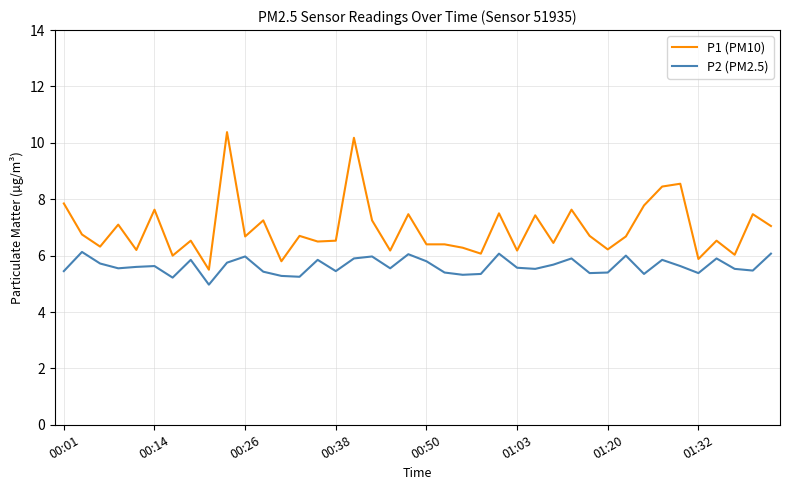

How many values in the P2 (PM2.5) series exceed 5?

39